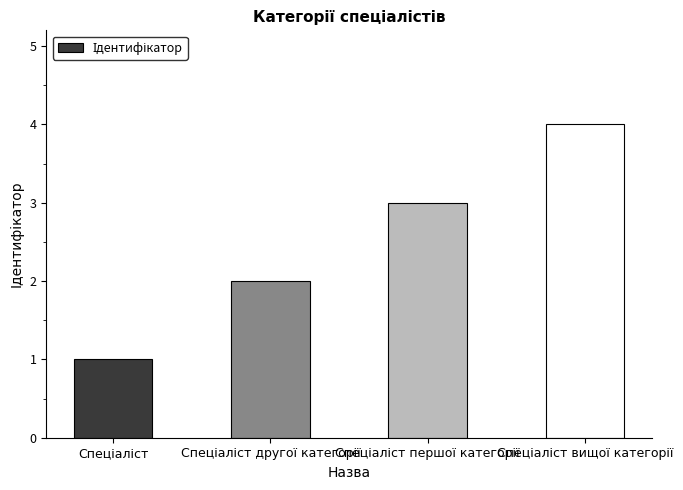

What is the sum of all values?

10